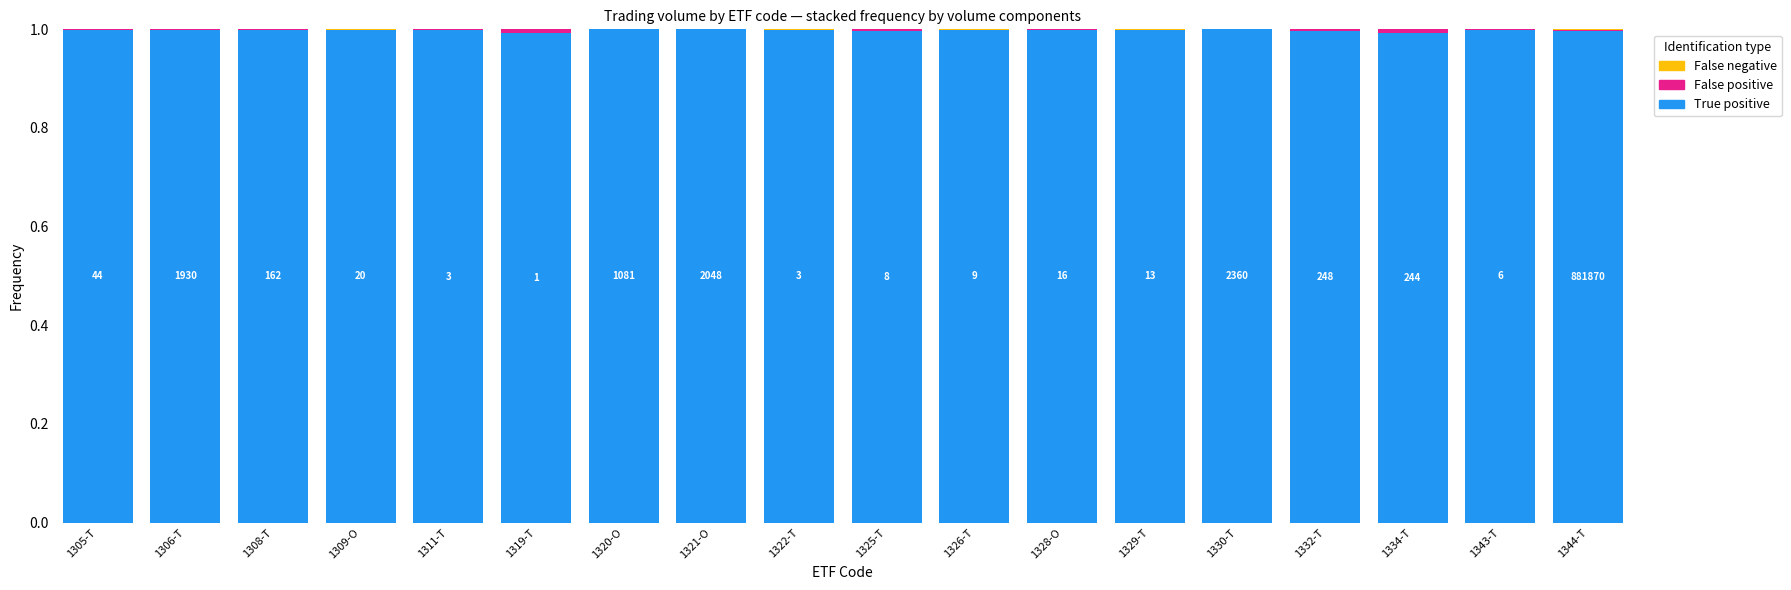

The True positive series shows 0.6 at 1320-O. True or false?

False